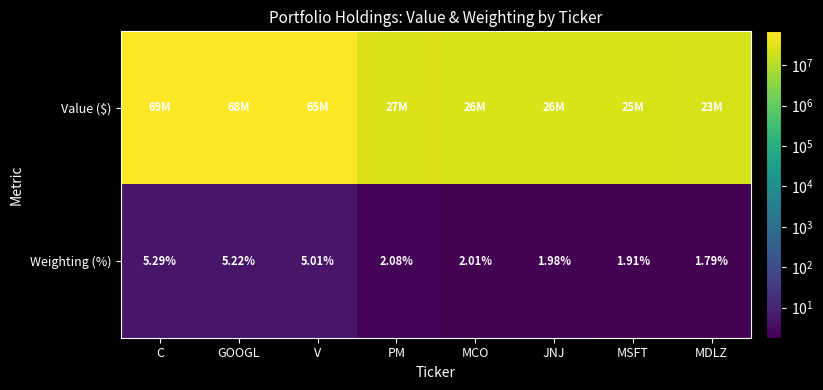

Rank the categories by Weighting (%) value from highest to lowest.

C, GOOGL, V, PM, MCO, JNJ, MSFT, MDLZ